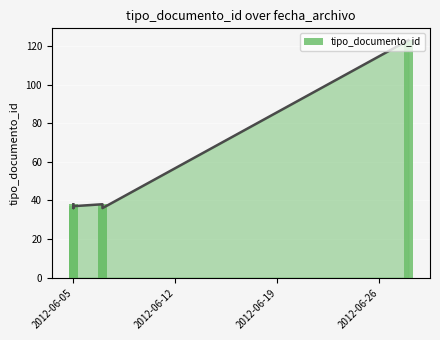

True or false: the data shows 12 at 4.

False